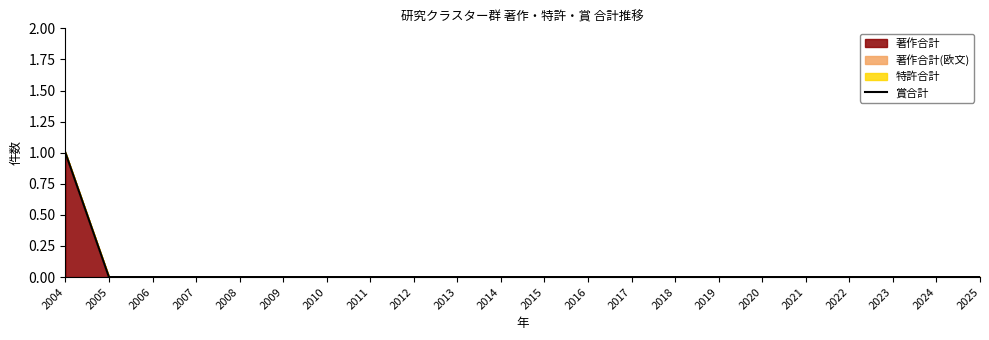

True or false: the data shows -1 at 2025.

False